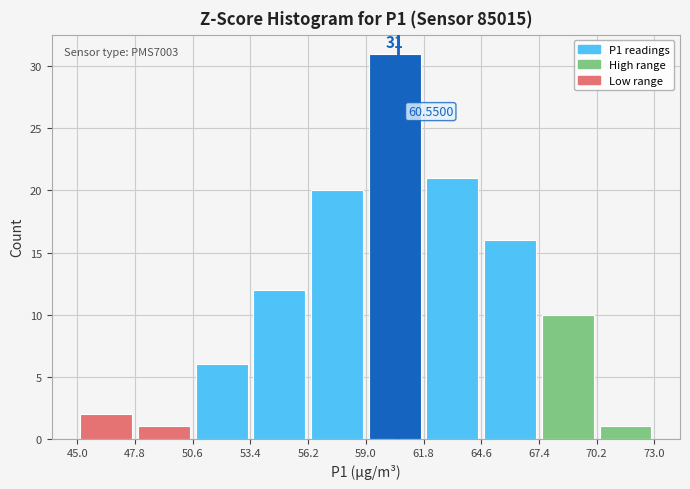

Which range on the x-axis has the tallest bar?

59.0 to 61.8